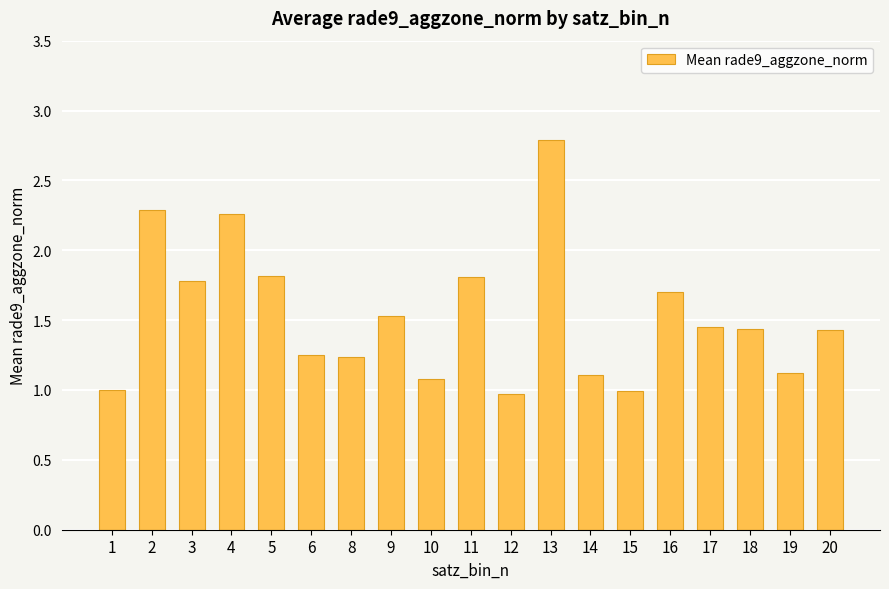

How many bars are there in total?

19